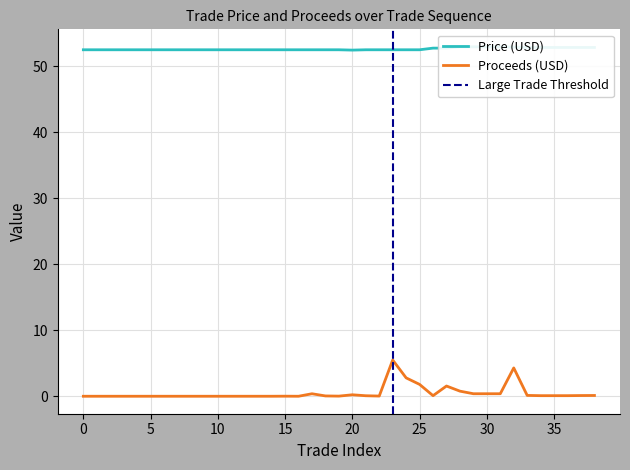

True or false: Proceeds (USD) has a value of 0.0 at 3.

True